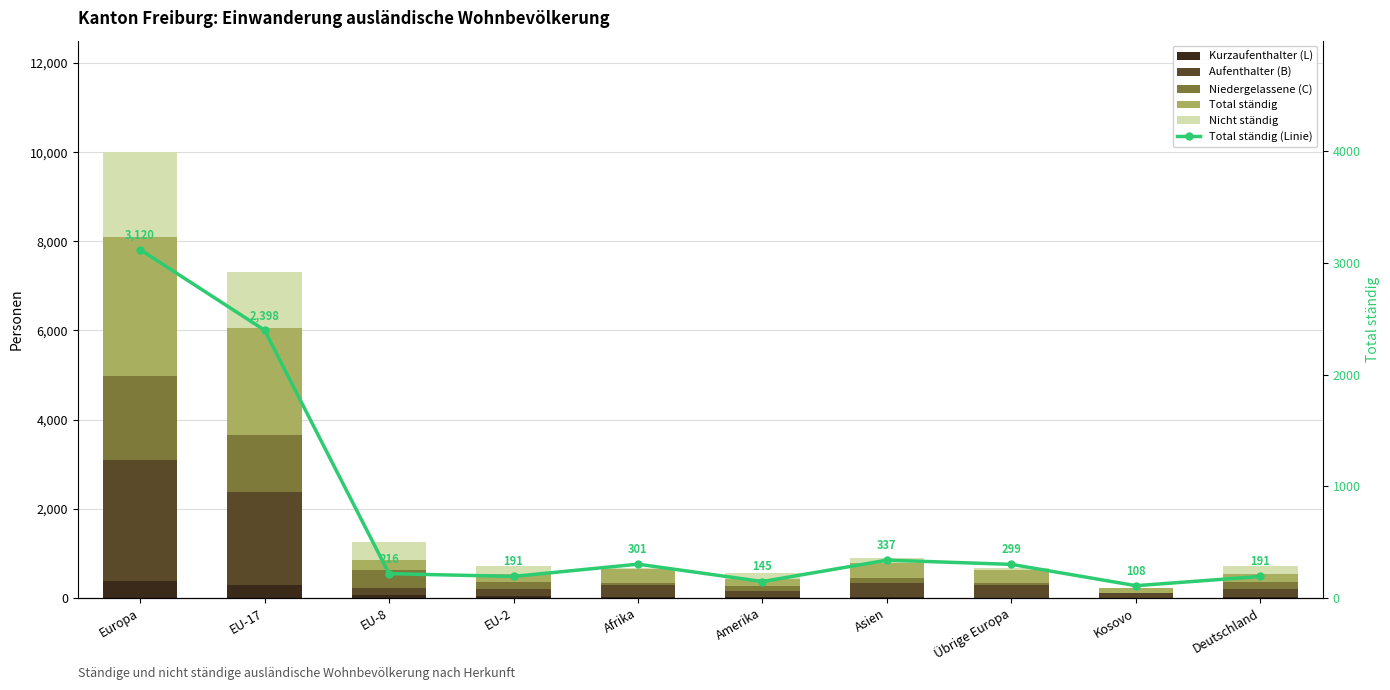

At which label is Aufenthalter (B) closest to 1399?

EU-17